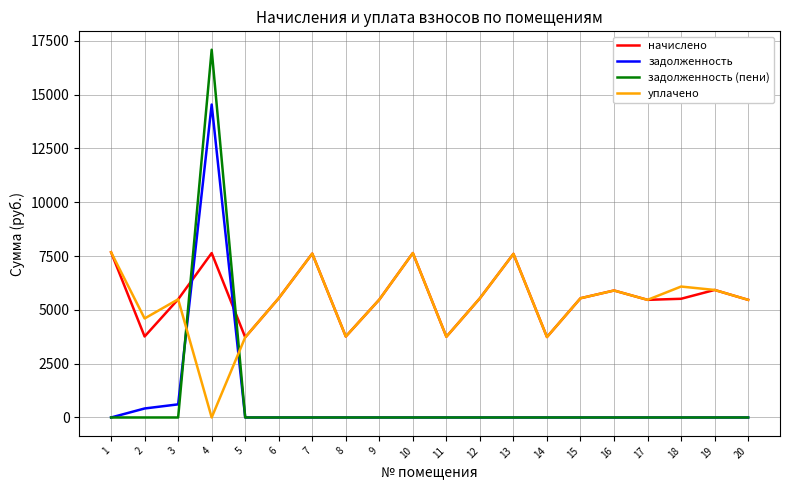

True or false: задолженность and уплачено cross at least once.

True